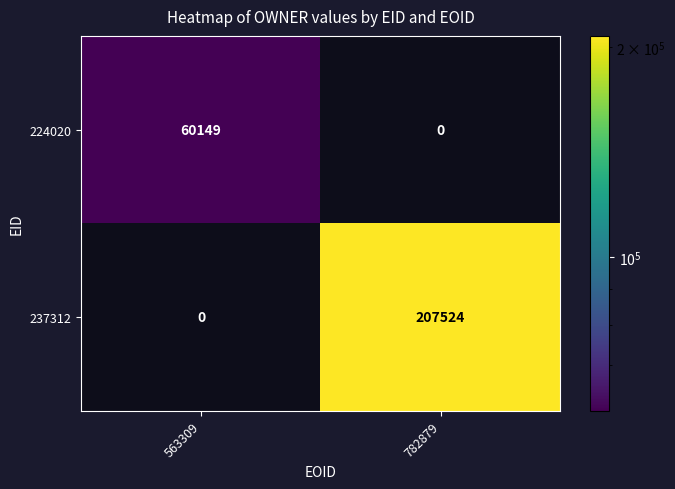

At which label does 224020 reach its peak?

563309